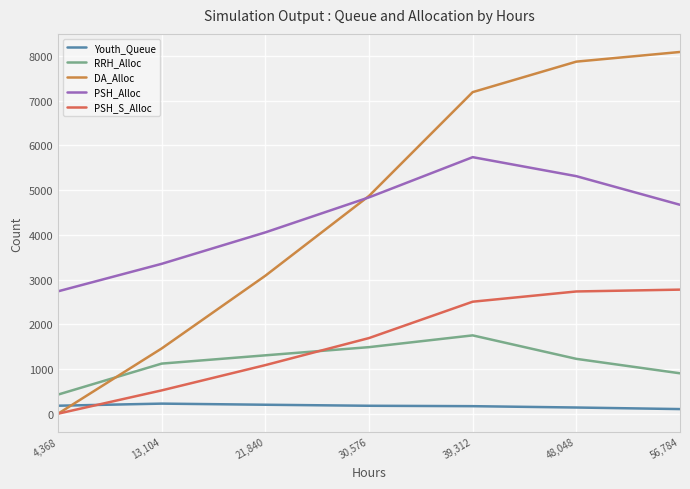

Which series has the largest range (max minus min)?

DA_Alloc